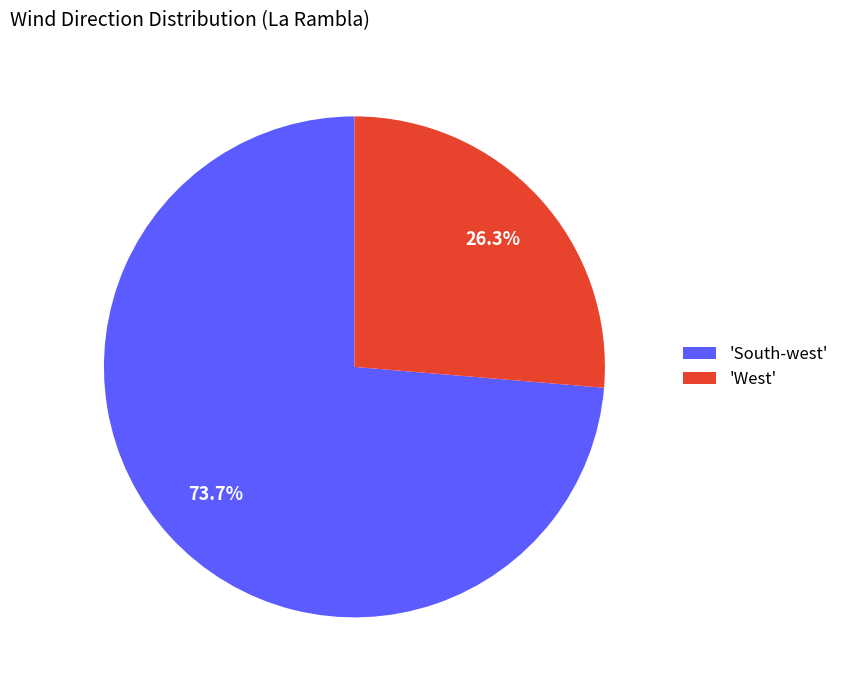

What is the ratio of the value at 'West' to the value at 'South-west'?

0.4